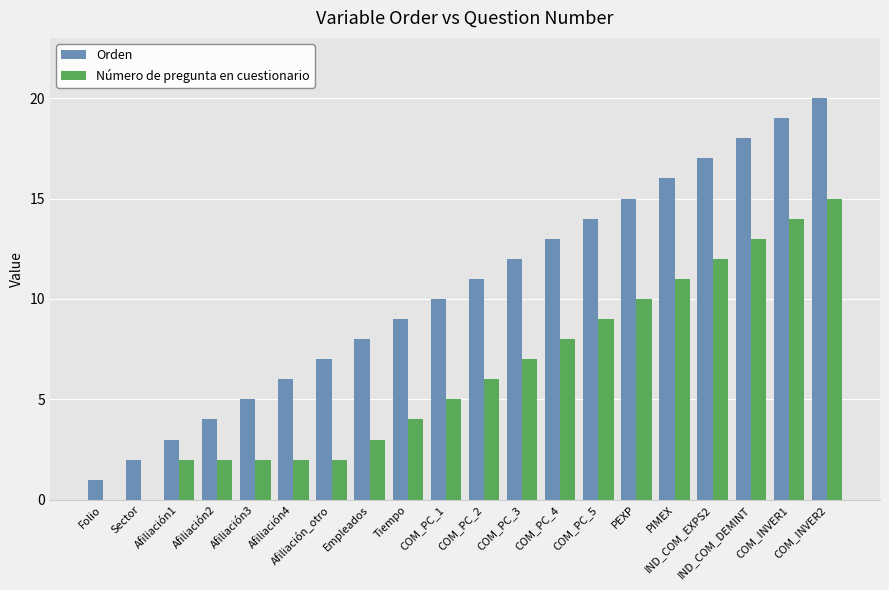

How many groups of bars are there?

20